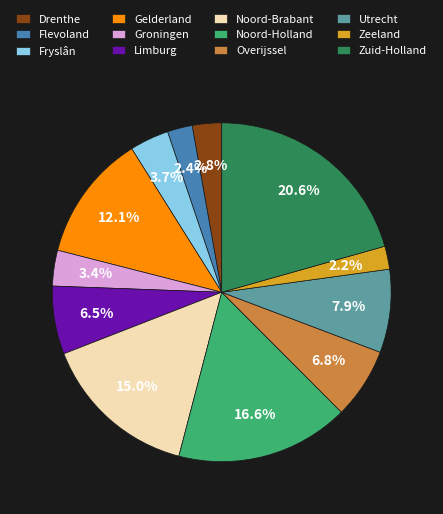

Count the number of slices in the pie.

12